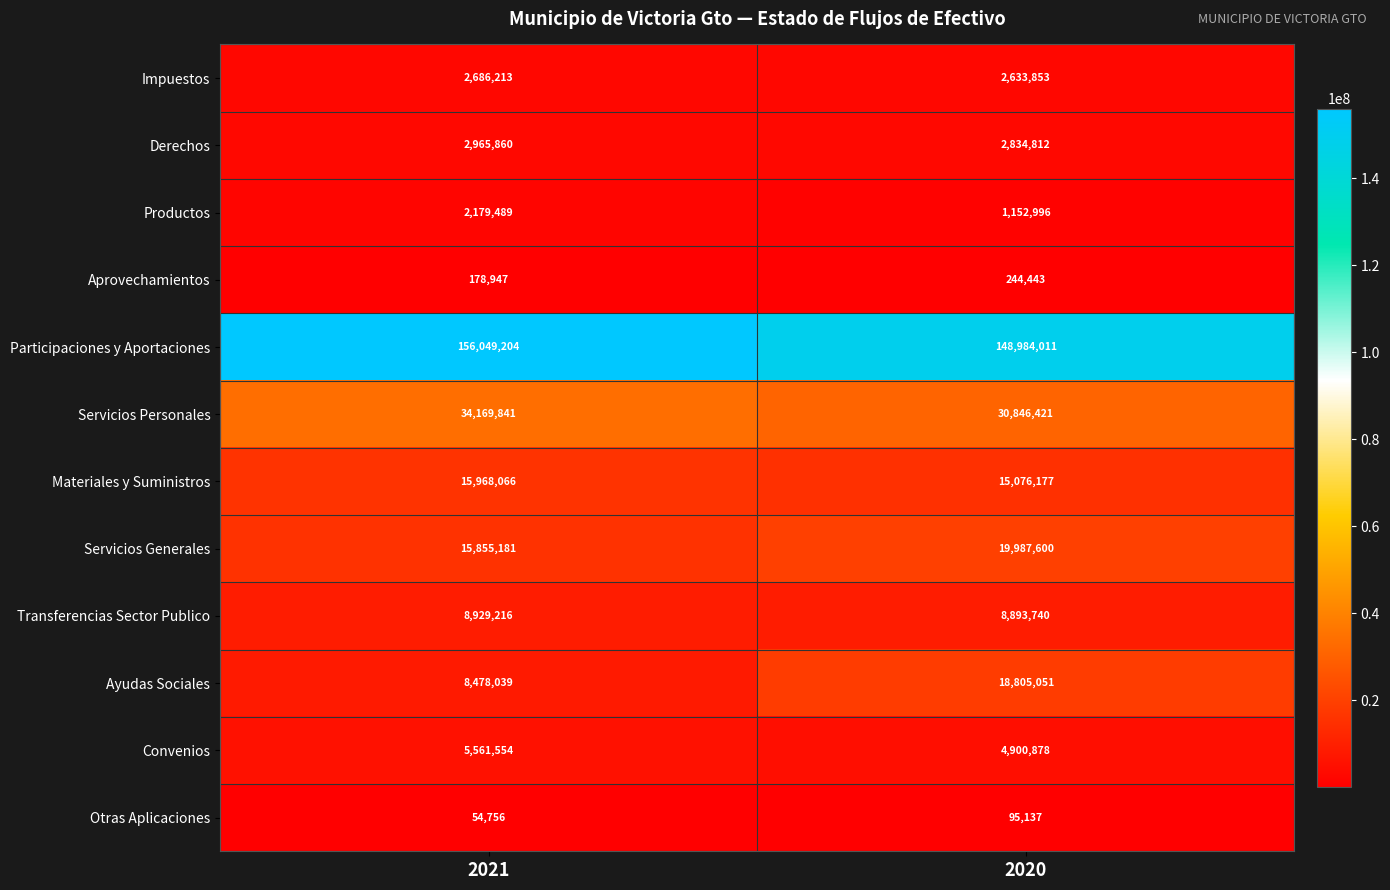

What is the sum of all Servicios Generales values?

35842781